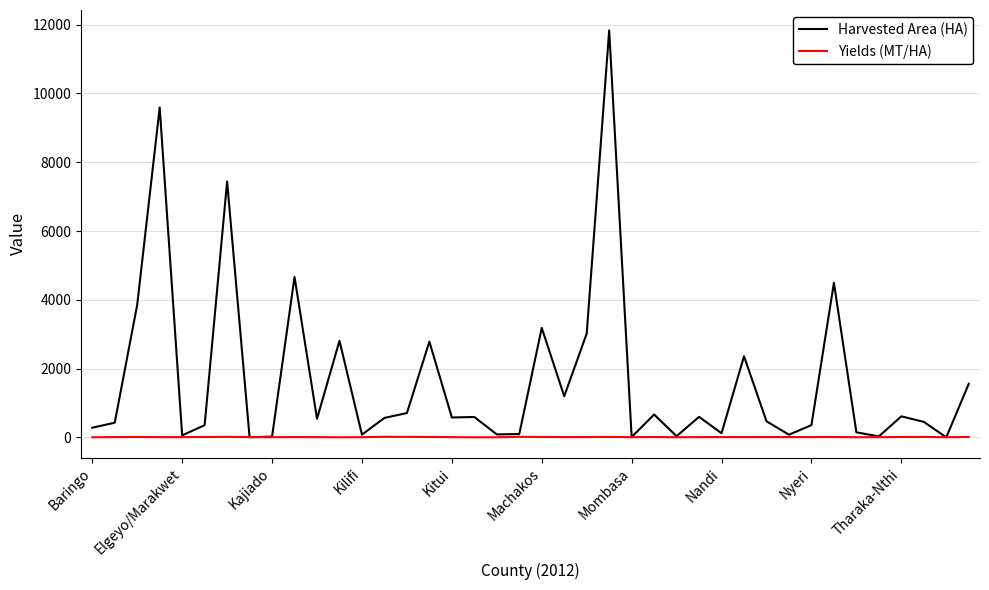

What is the greatest value displayed?

11835.0